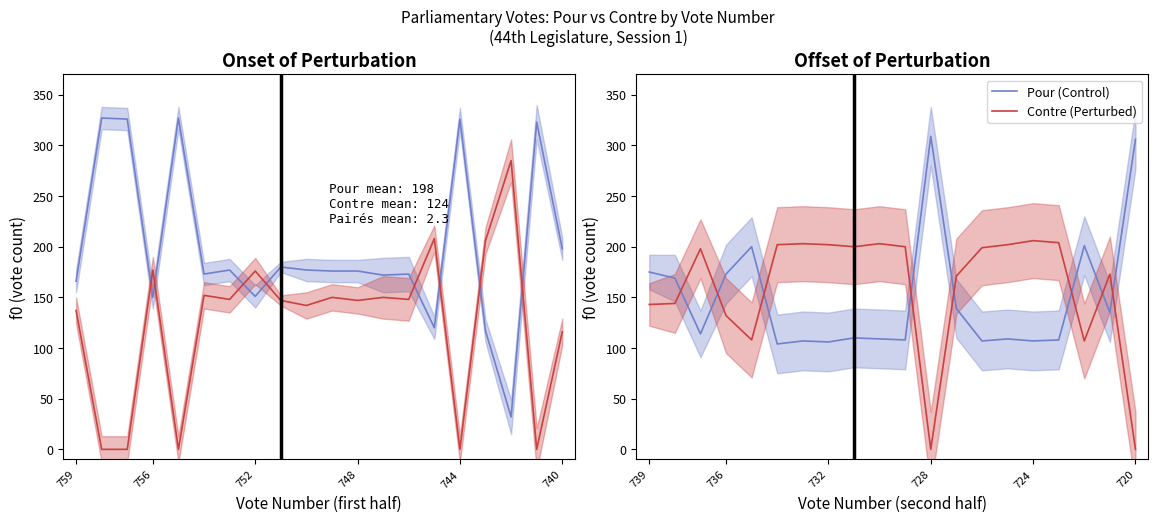

How many times do Contre (Perturbed) and Pour (Control) cross each other?

8